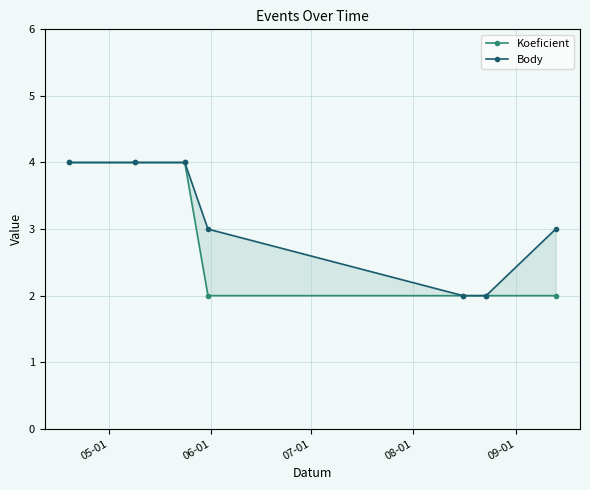

How many data points in Koeficient are above 2?

3